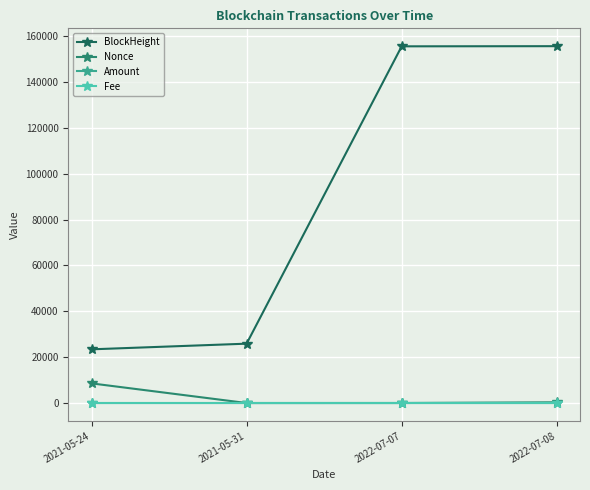

What is the difference between the Amount values at 2022-07-08 and 2021-05-31?

0.1